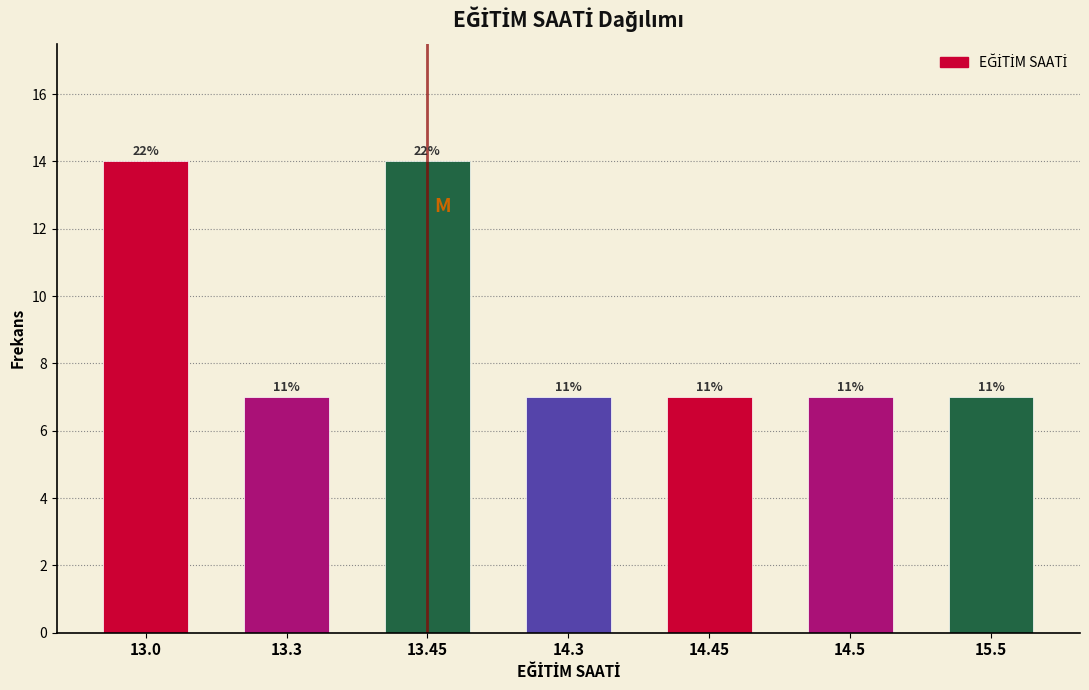

How many bars are there in total?

7